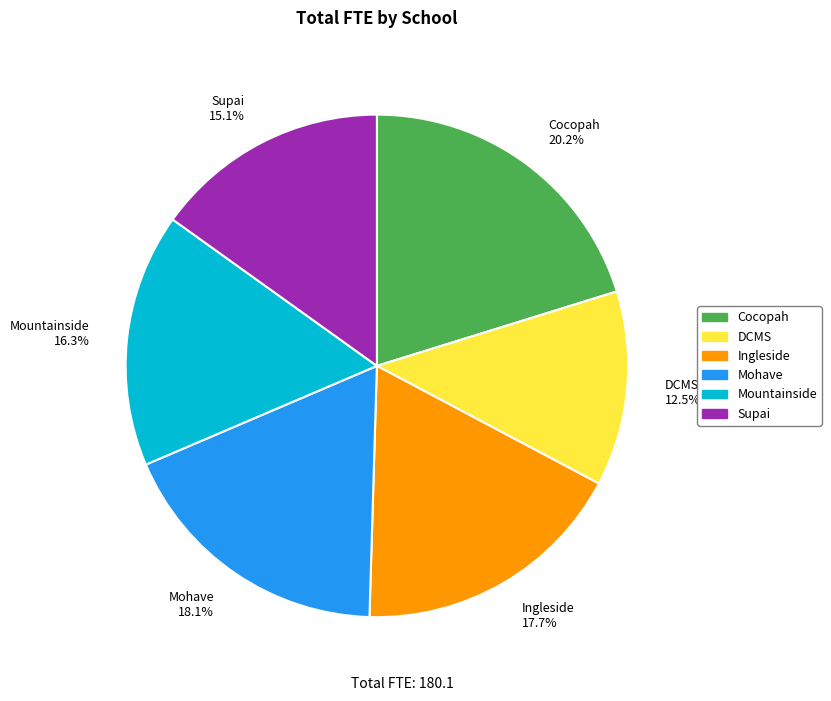

What is the smallest slice in the pie chart?

DCMS